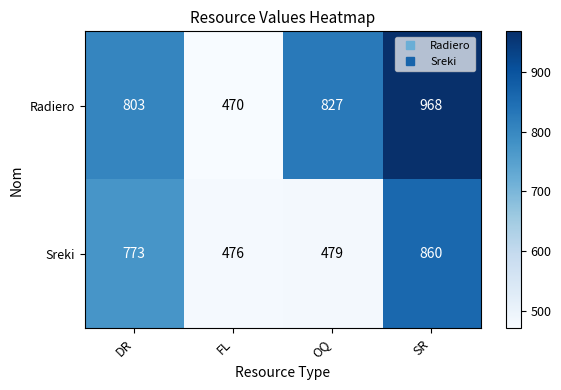

Reading left to right, extract all data points from this chart.

Radiero: 803	470	827	968
Sreki: 773	476	479	860